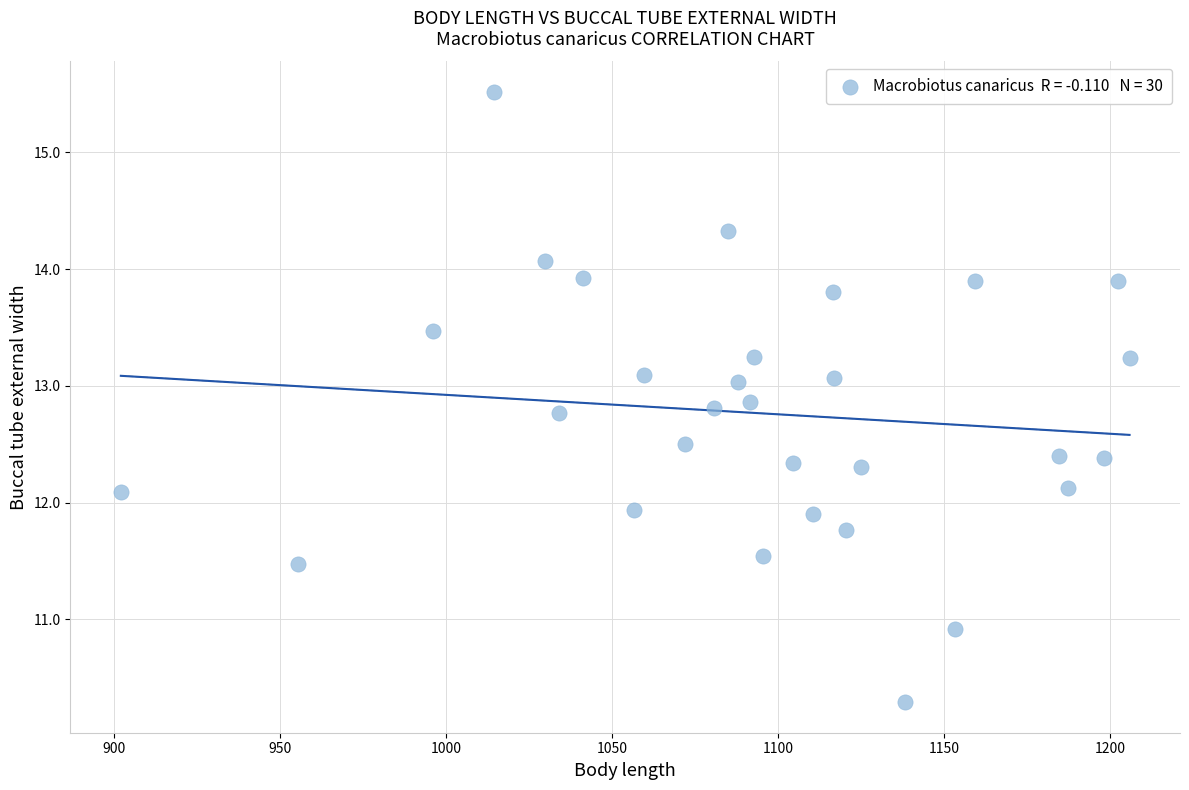

What is the range of Y values (max minus min)?

5.2